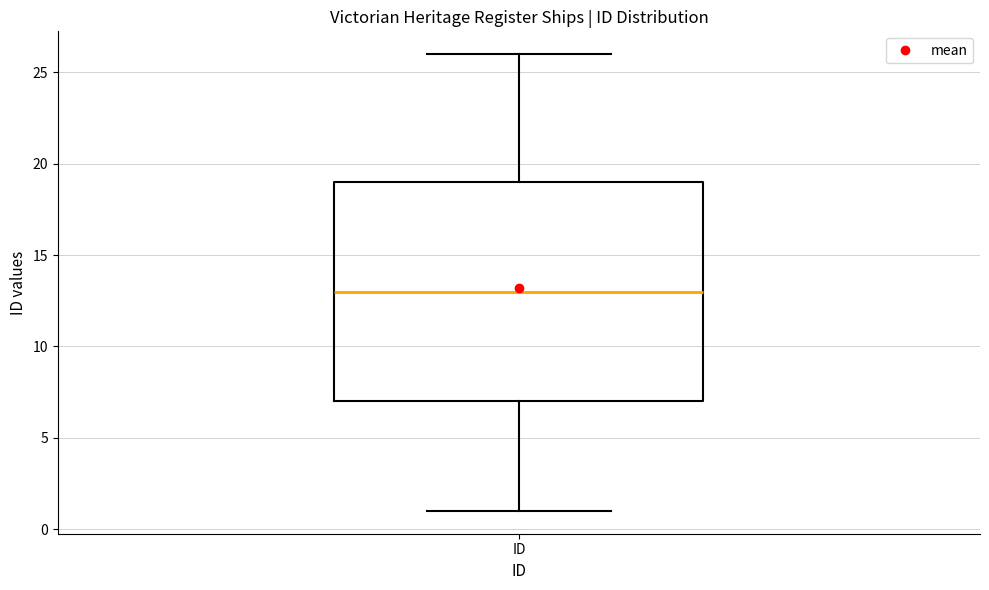

Where does the lower whisker of the box for ID end on the y-axis? The values are not printed on the chart, so give them approximately, as read against the axis.

1